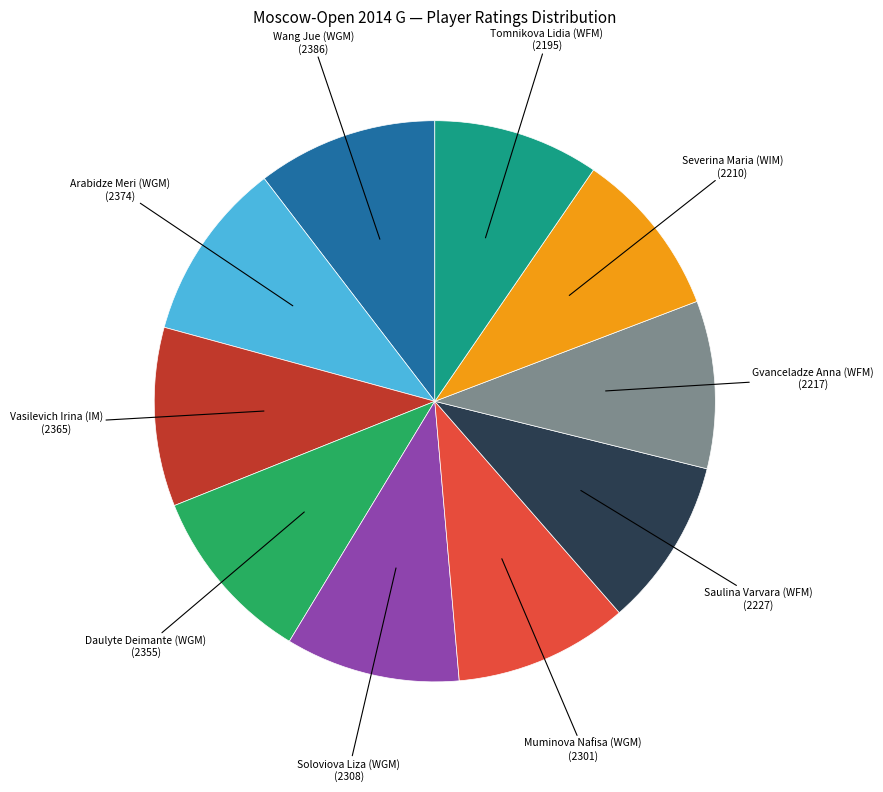

Does Gvanceladze Anna (WFM) account for over 50% of the chart?

No